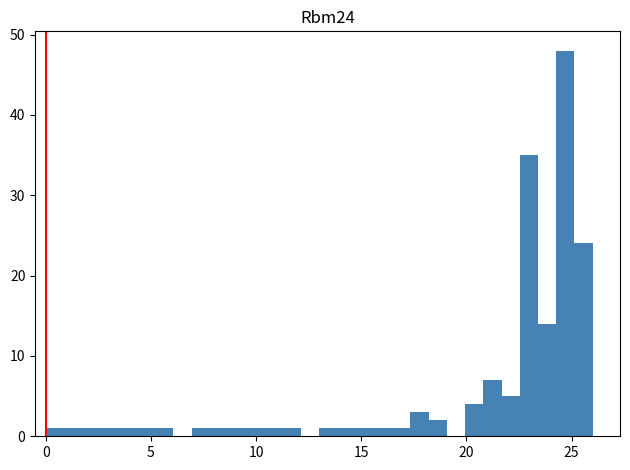

Around what value on the x-axis is the tallest bar? Give the approximate position of its centre, as read against the axis.

24.5